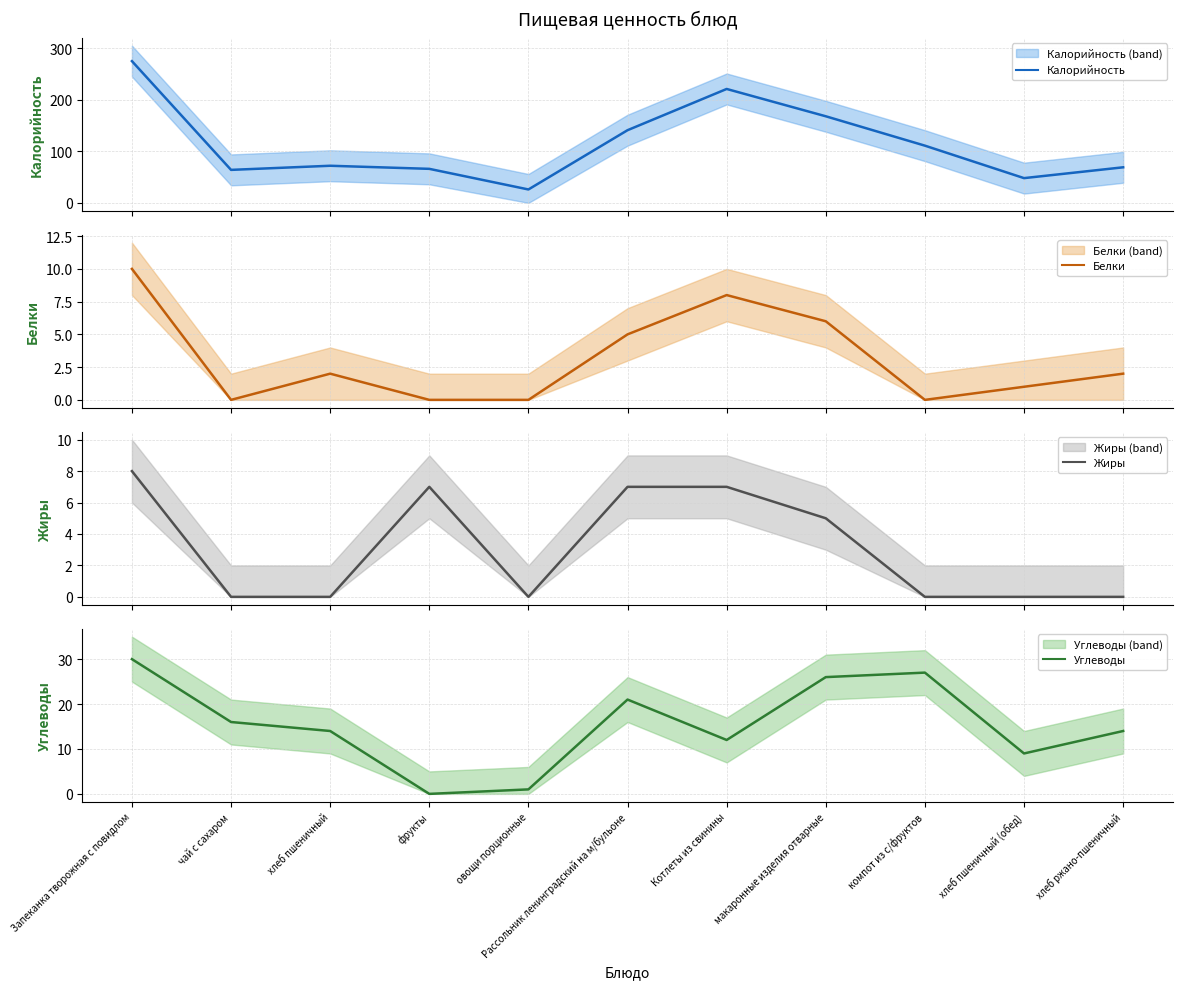

True or false: Жиры has a value of -4 at овощи порционные.

False